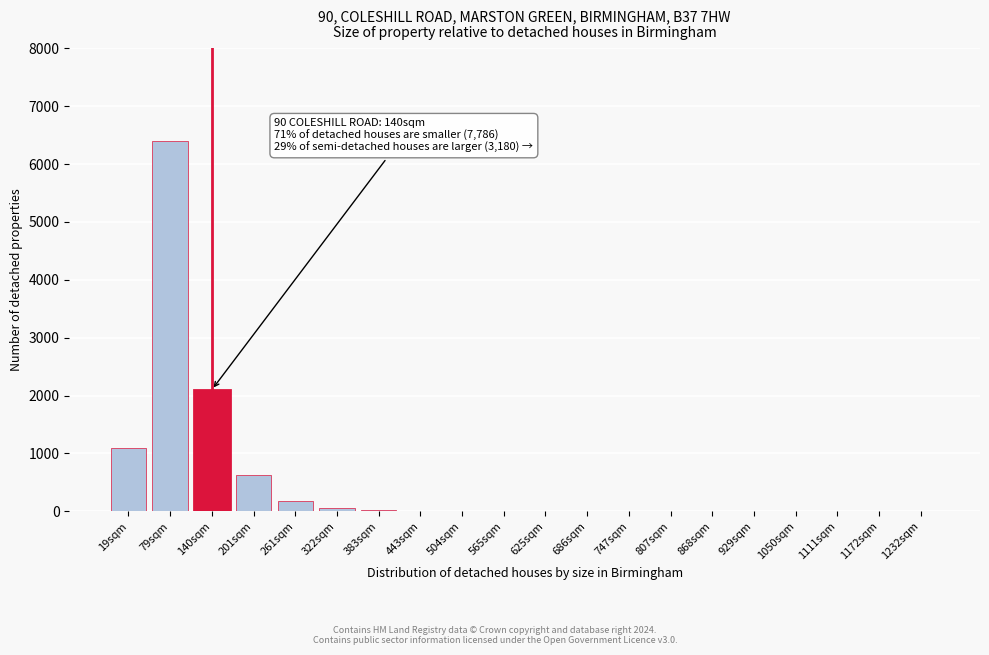

At which label is the value closest to 3200?

140sqm